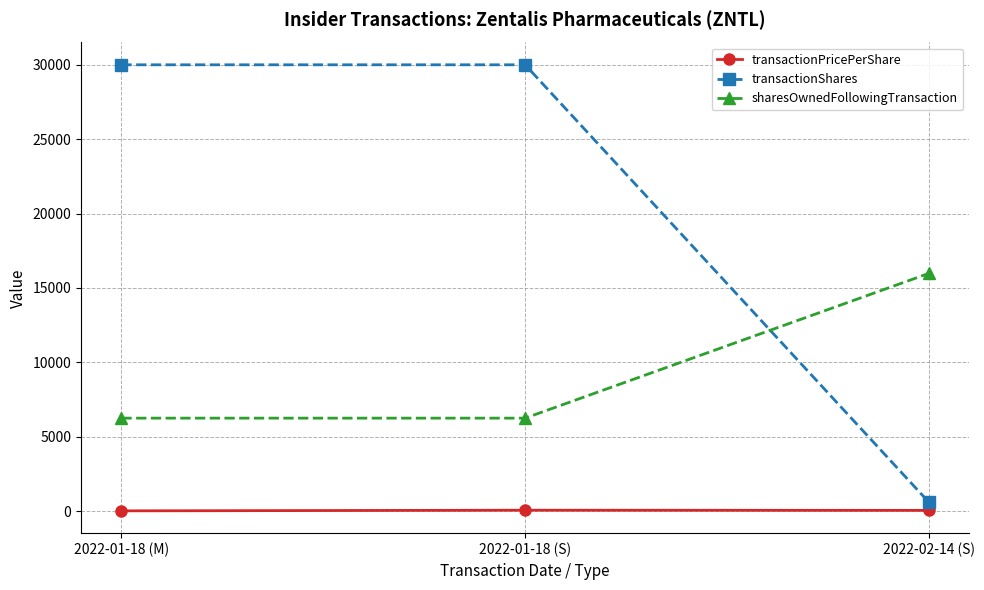

Is this an area chart (filled region under the line)?

No